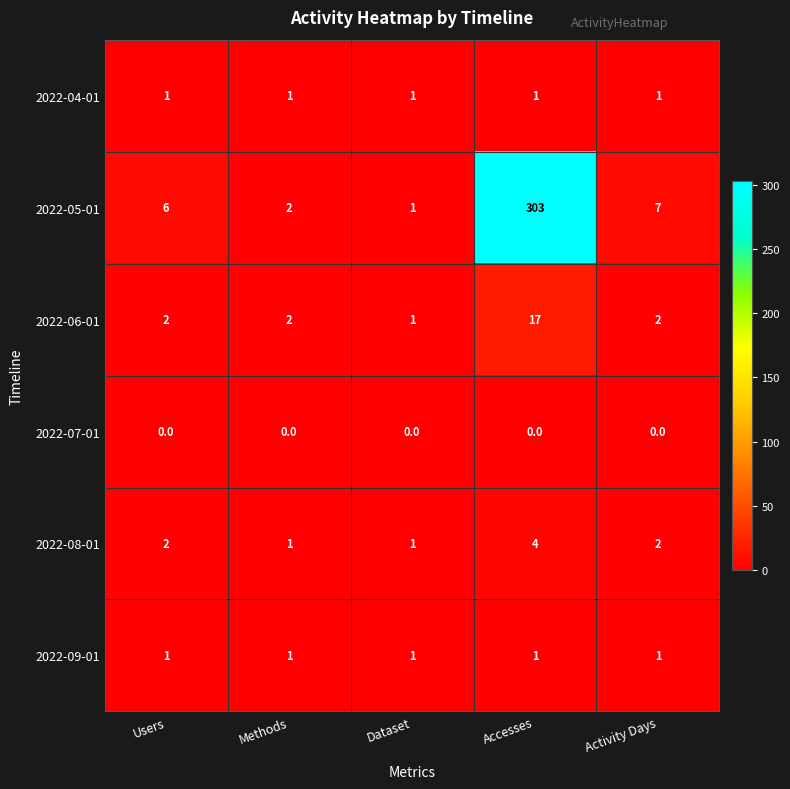

How many series are shown in this chart?

6